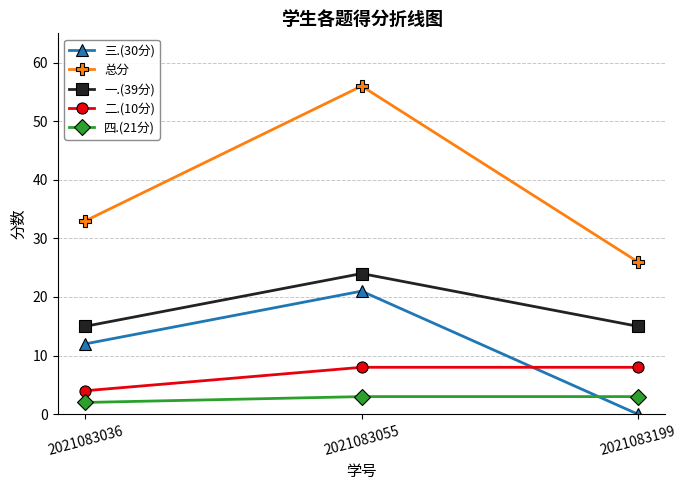

Count the 总分 values in the range 26 to 56.

3